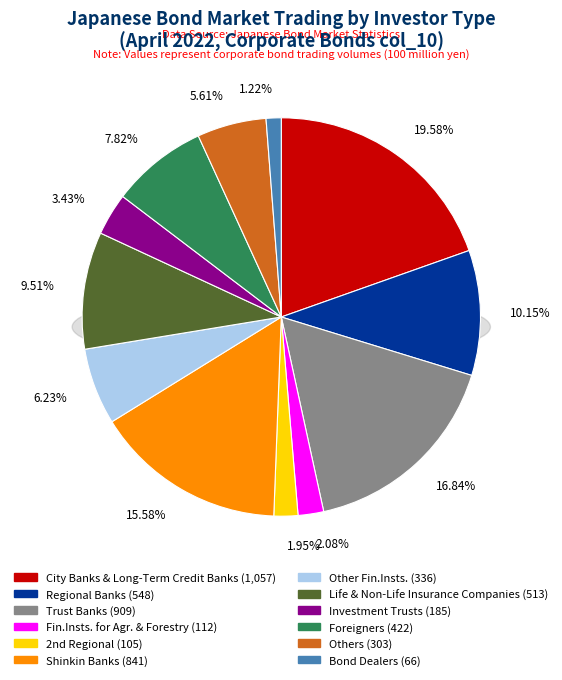

Does Other Fin.Insts. represent more than half of the total?

No